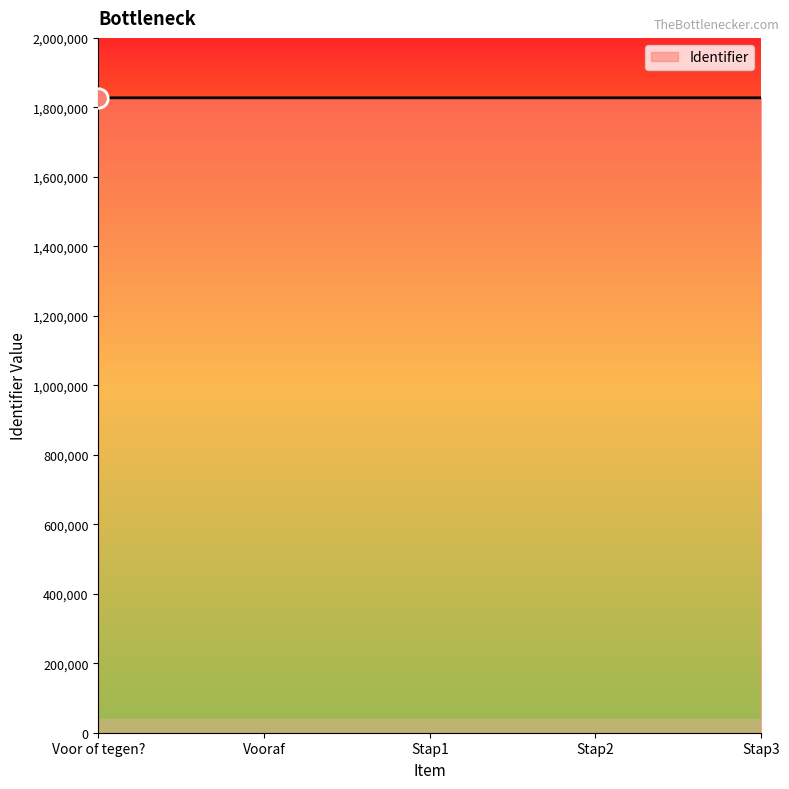

What is the ratio of the value at Stap3 to the value at Stap2?

1.0